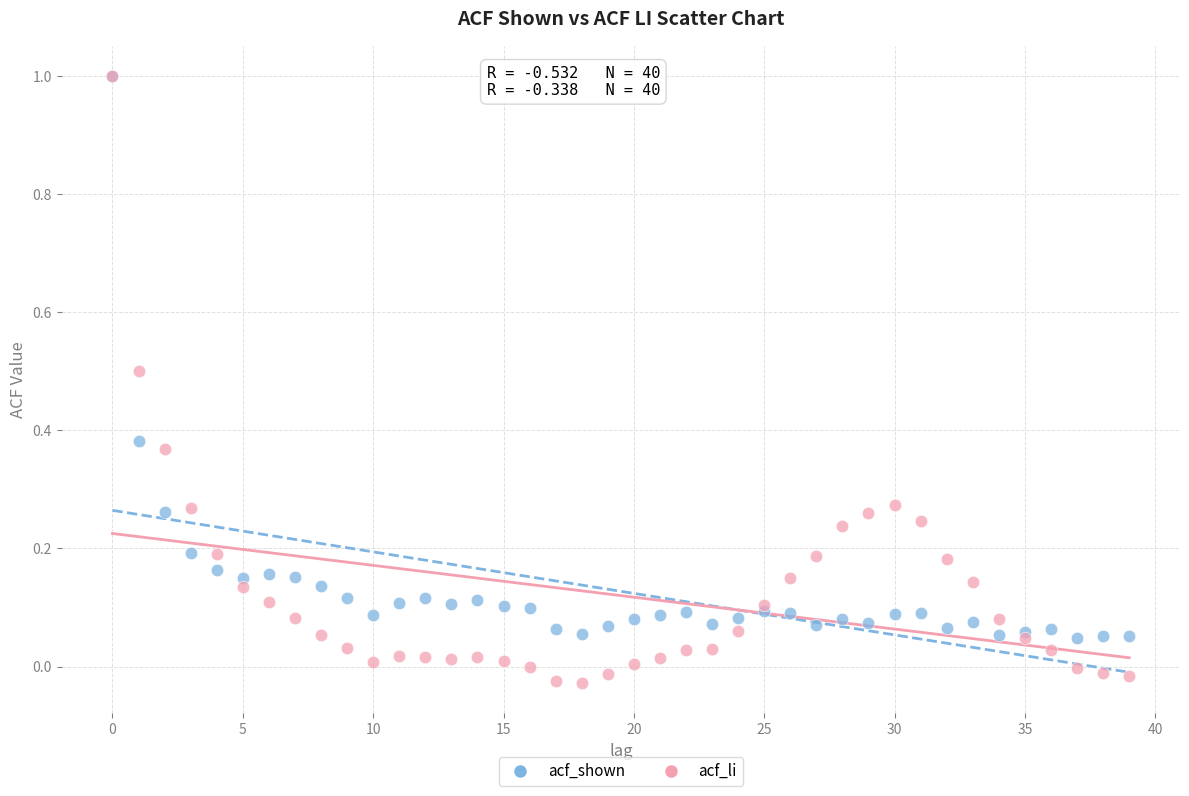

What are all the series names shown in the legend?

acf_shown, acf_li